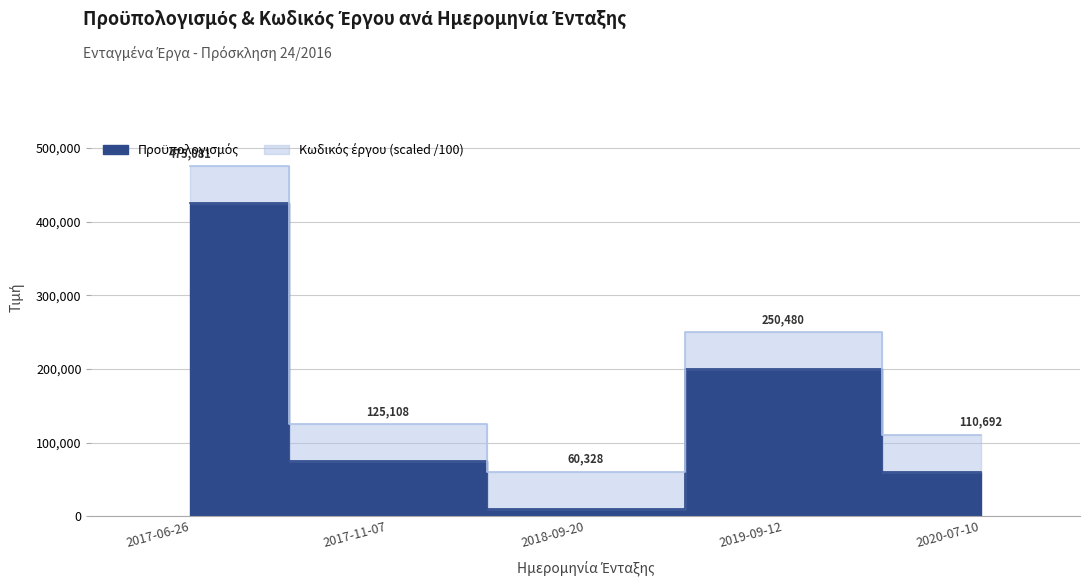

How many interior local valleys (lower than both neighbors) does the data have?

1